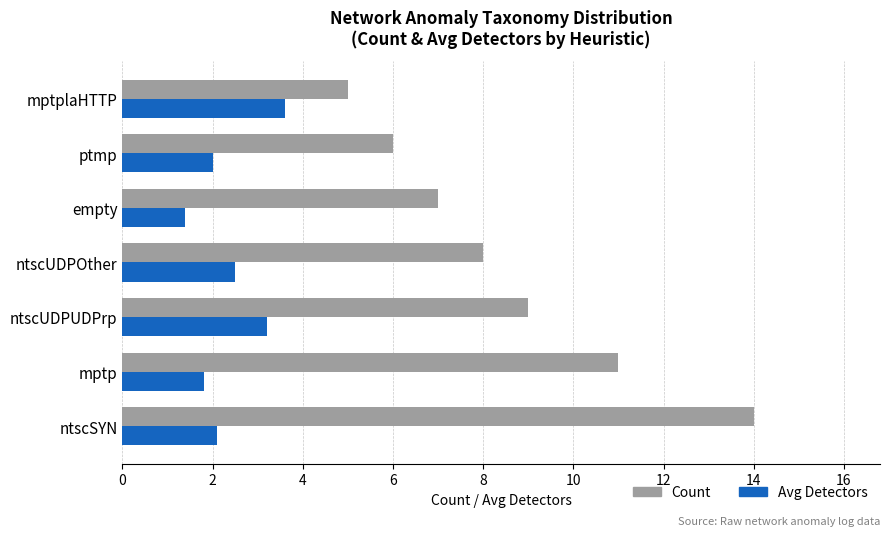

What is the lowest value of the Count series?

5.0